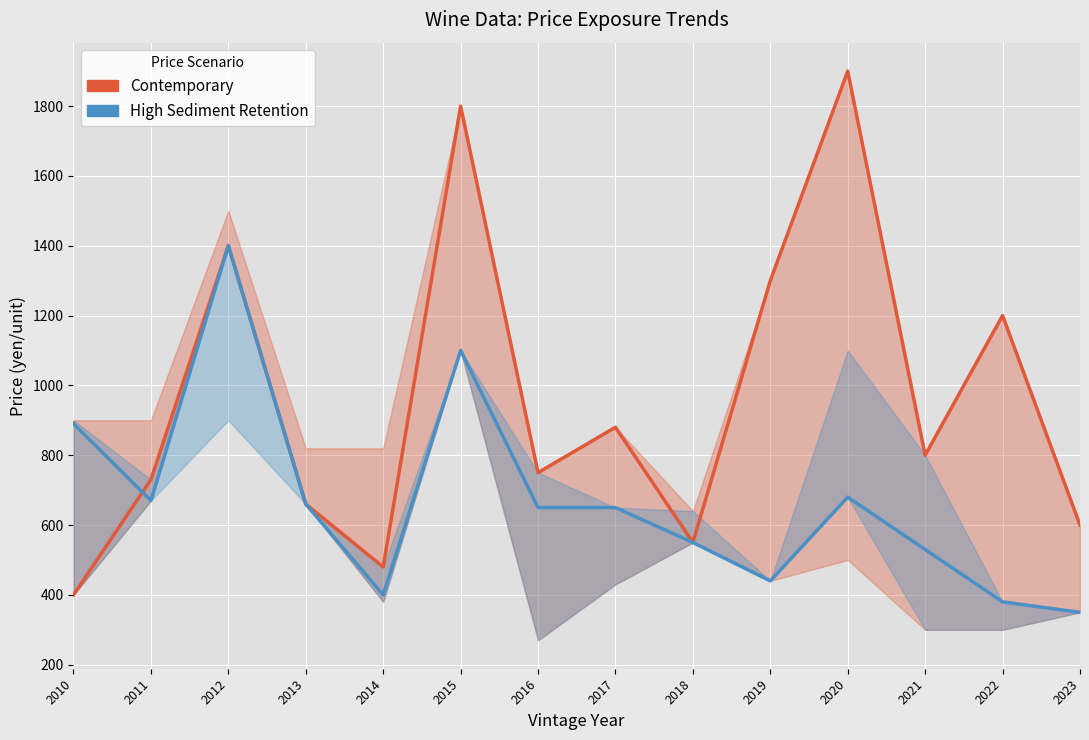

How many lines are shown in the chart?

2